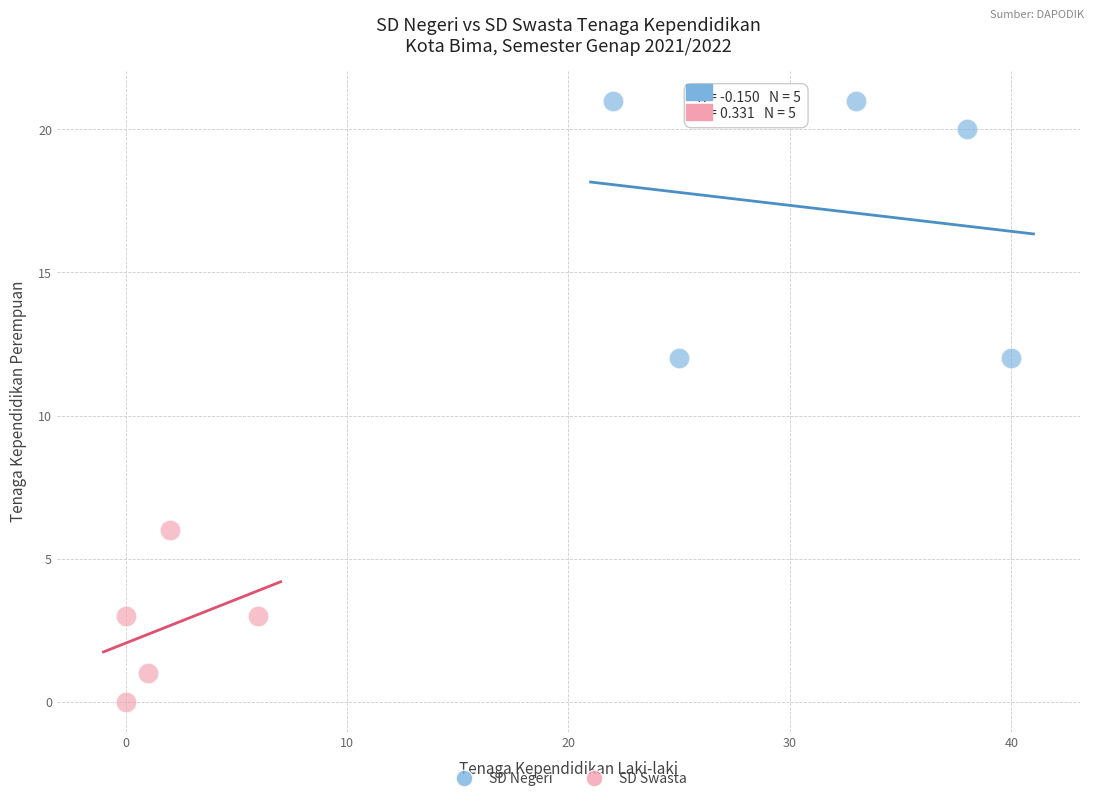

Which series contains the highest Y value?

SD Negeri